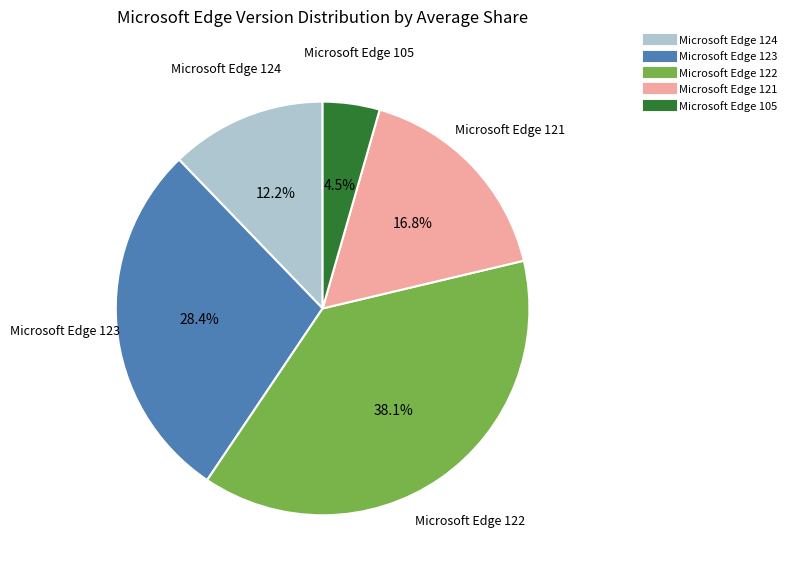

What is the ratio of the value at Microsoft Edge 121 to the value at Microsoft Edge 123?

0.6